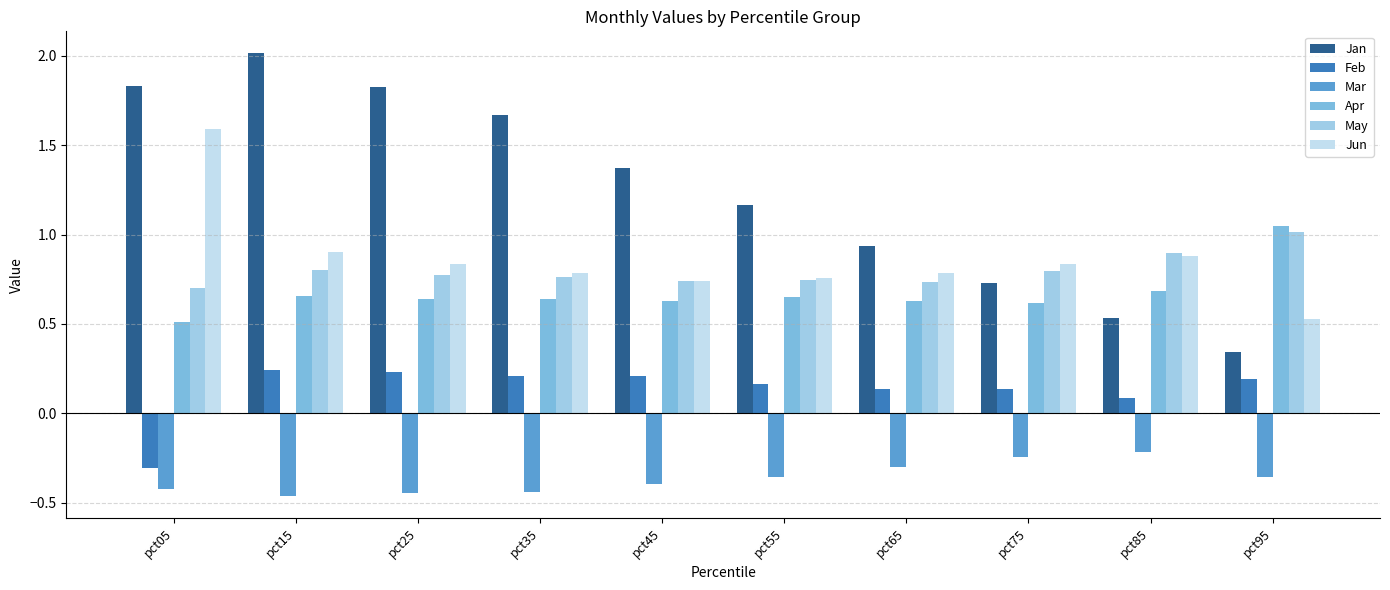

At which label does Jan first exceed 1?

pct05